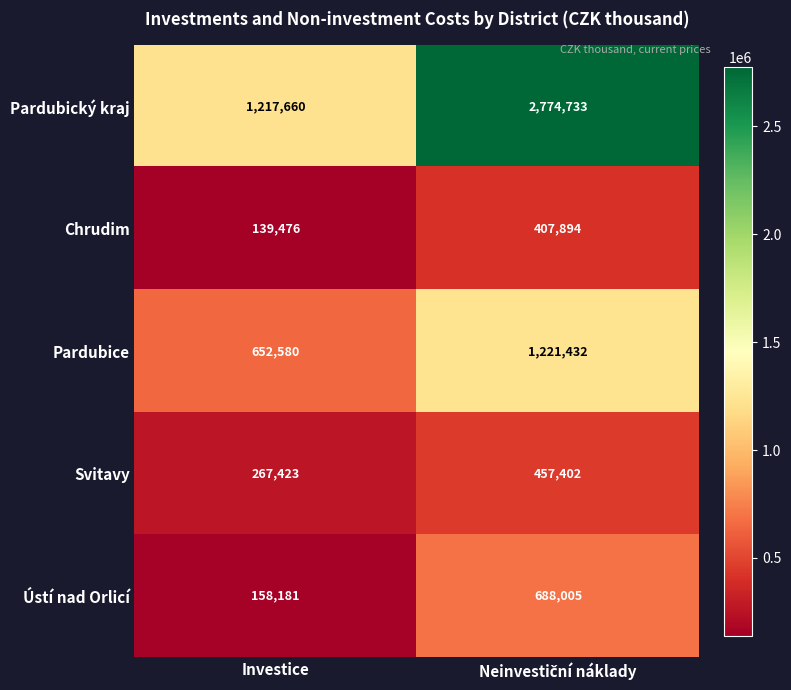

Reading left to right, transcribe all the data shown in this chart.

Pardubický kraj: 1217660	2774733
Chrudim: 139476	407894
Pardubice: 652580	1221432
Svitavy: 267423	457402
Ústí nad Orlicí: 158181	688005